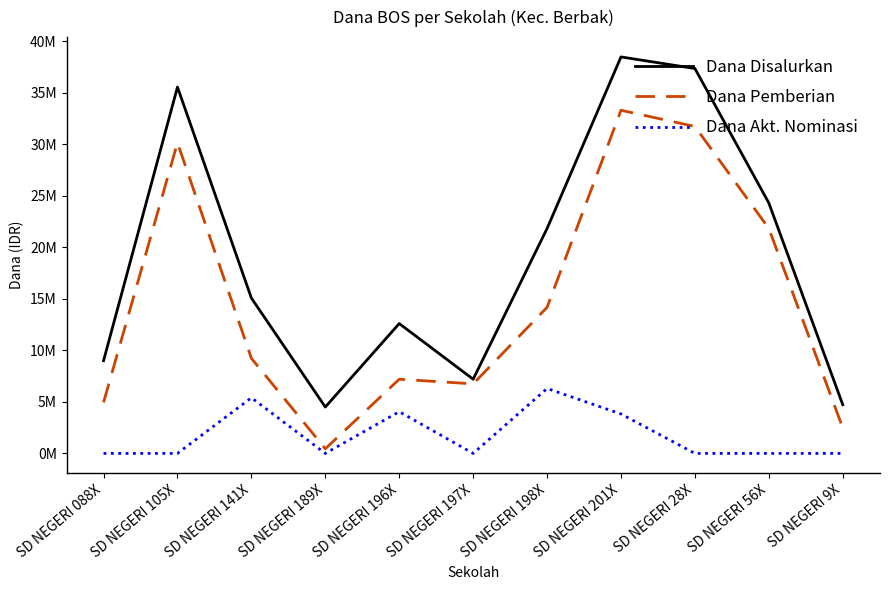

List the labels in order of Dana Disalurkan value, smallest first.

SD NEGERI 189X, SD NEGERI 9X, SD NEGERI 197X, SD NEGERI 088X, SD NEGERI 196X, SD NEGERI 141X, SD NEGERI 198X, SD NEGERI 56X, SD NEGERI 105X, SD NEGERI 28X, SD NEGERI 201X